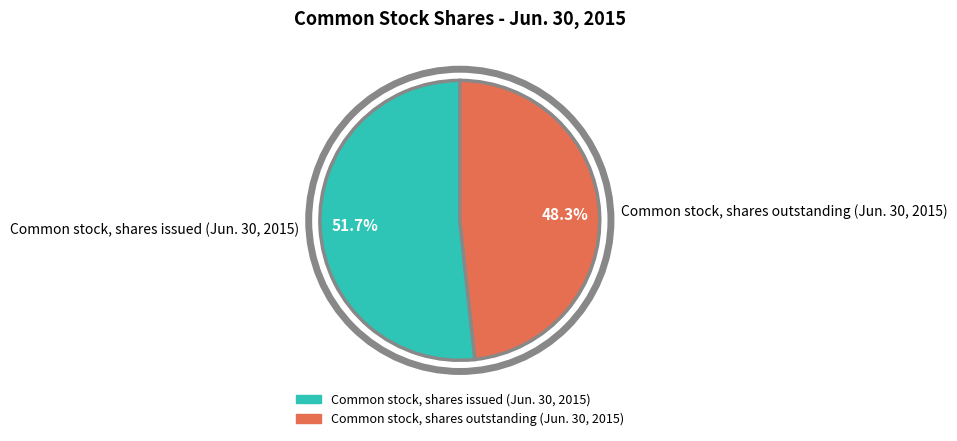

What is the ratio of the value at Common stock, shares outstanding (Jun. 30, 2015) to the value at Common stock, shares issued (Jun. 30, 2015)?

0.9